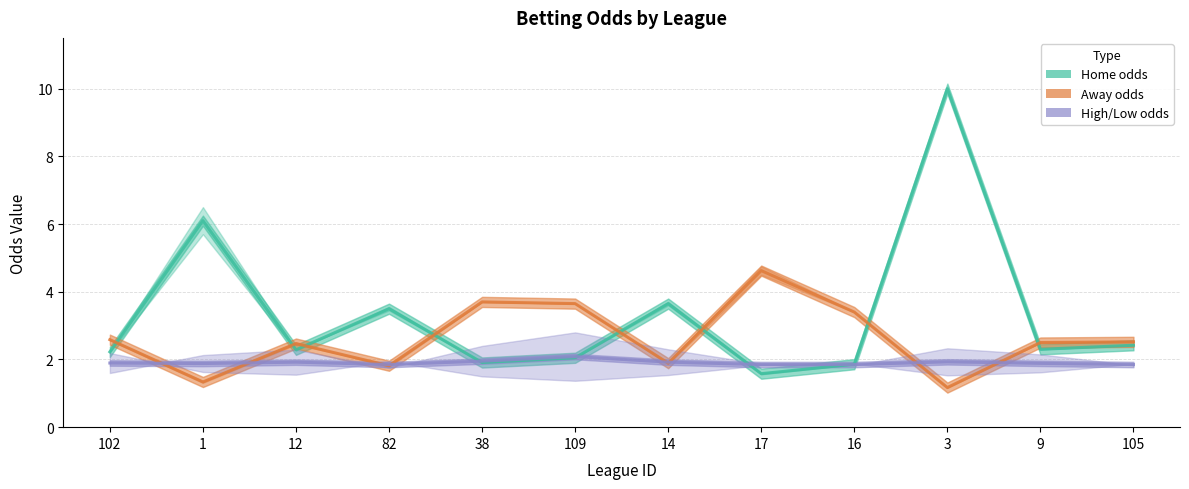

True or false: High/Low odds and Away odds cross at least once.

True